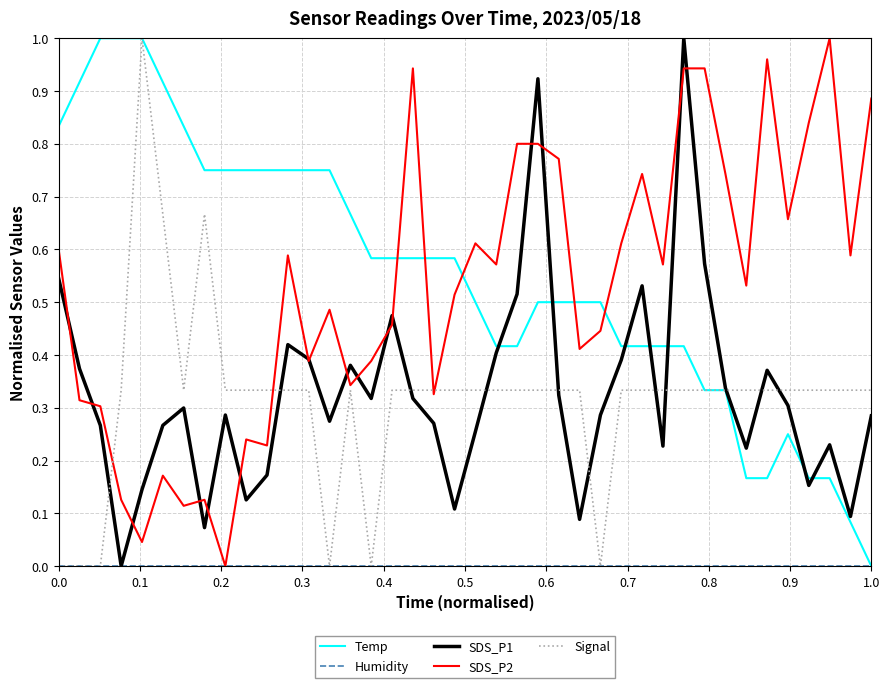

After their last crossing, which series has the higher values: Temp or SDS_P2?

SDS_P2